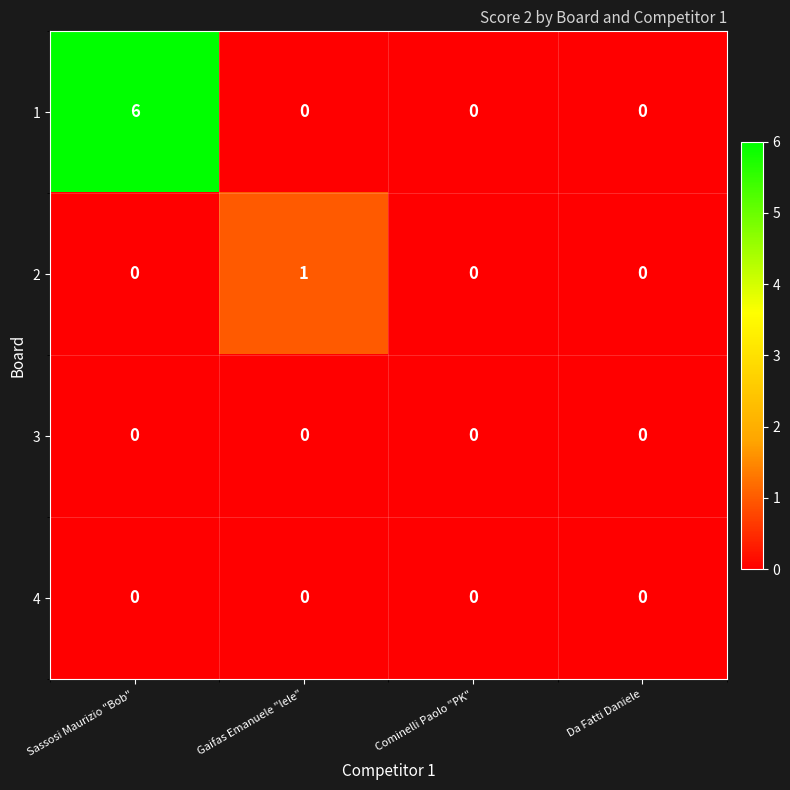

At which label does 2 reach its peak?

Gaifas Emanuele "lele"